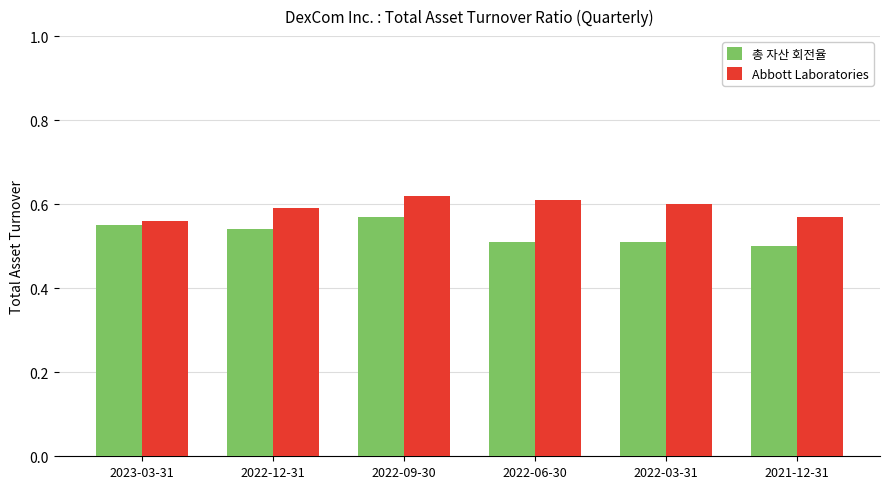

Which series has the widest spread of values?

총 자산 회전율